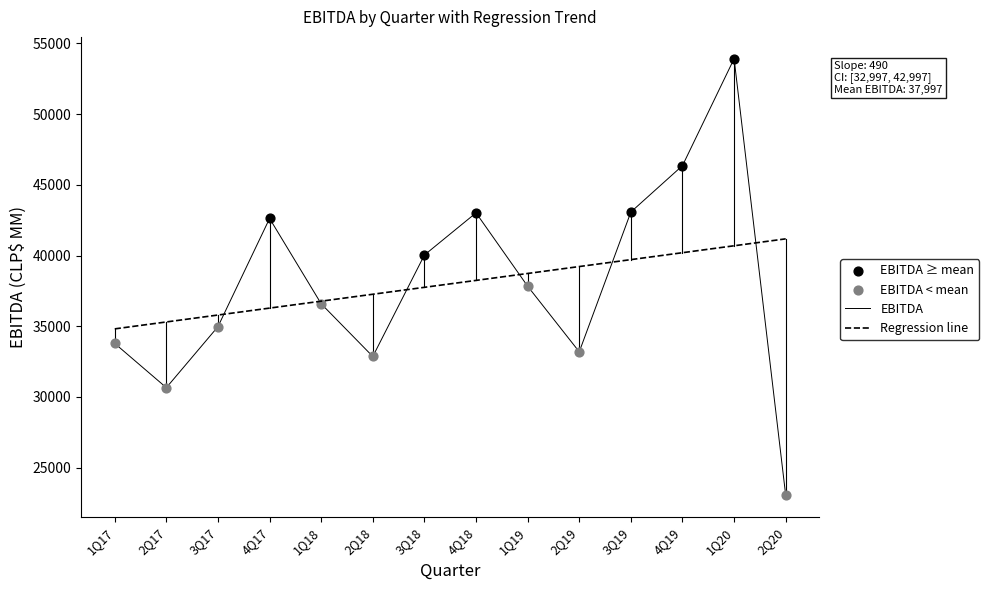

Which series has the largest range (max minus min)?

EBITDA